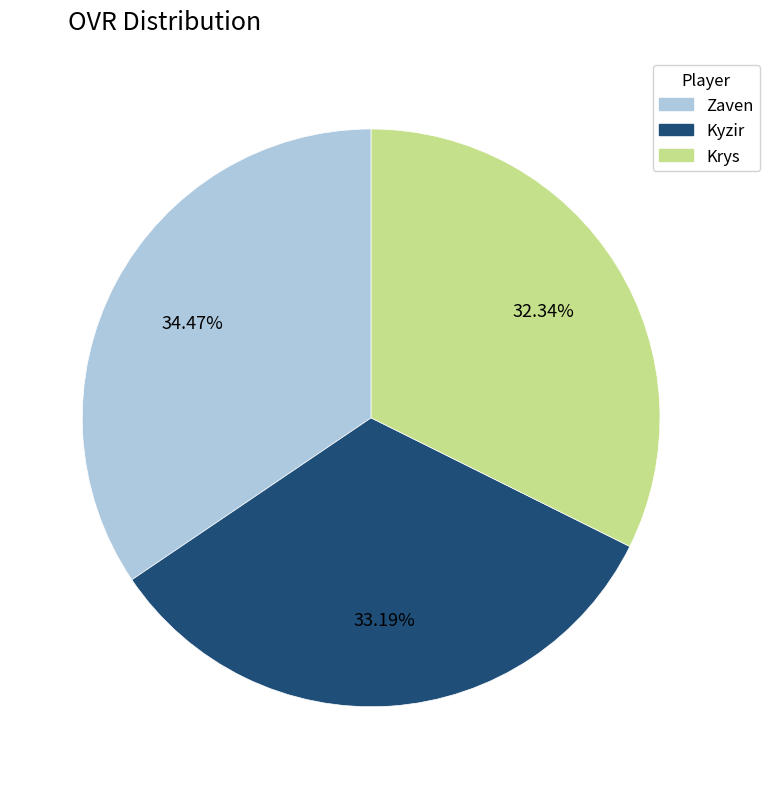

What percentage do Zaven and Kyzir together represent?

67.7%